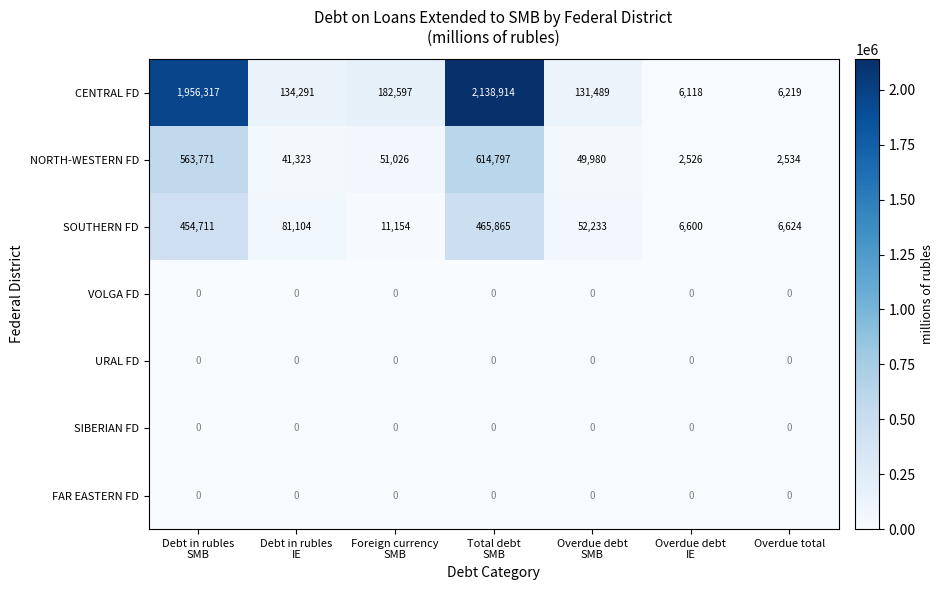

At how many categories does at least one series exceed 123690?

5